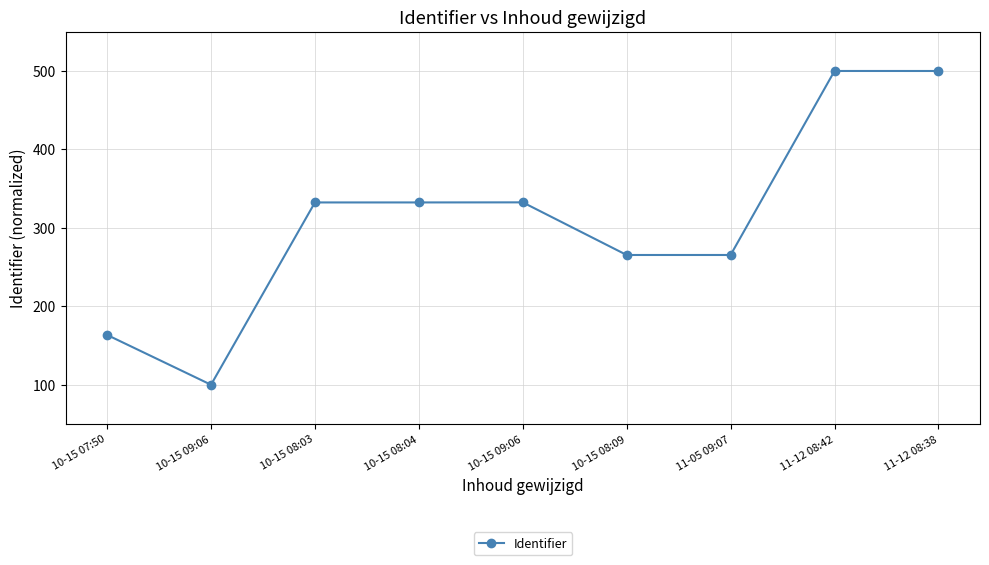

Which category has the highest value across all series?

11-12 08:42